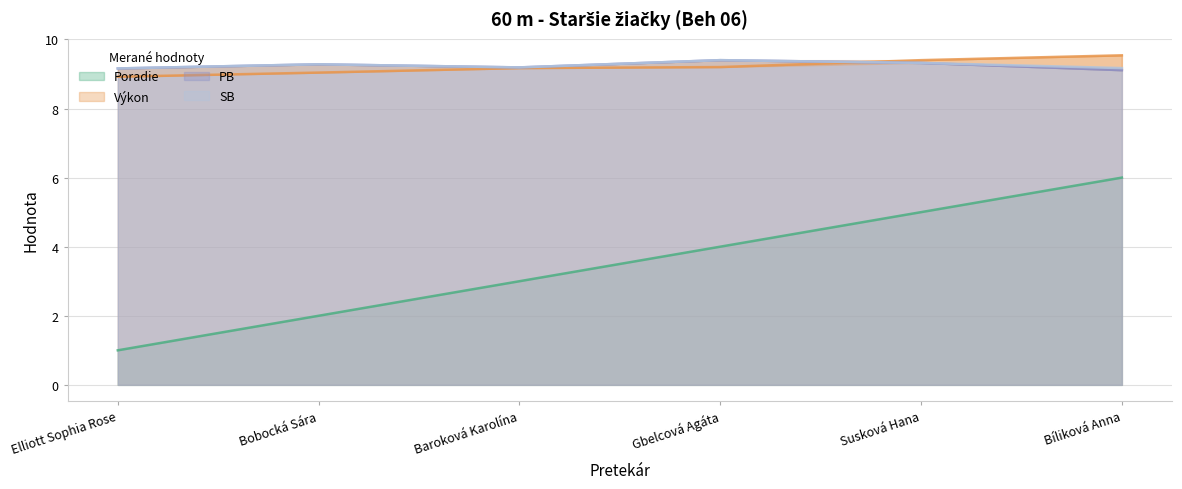

Is it true that Poradie equals 8.7 at Bíliková Anna?

False